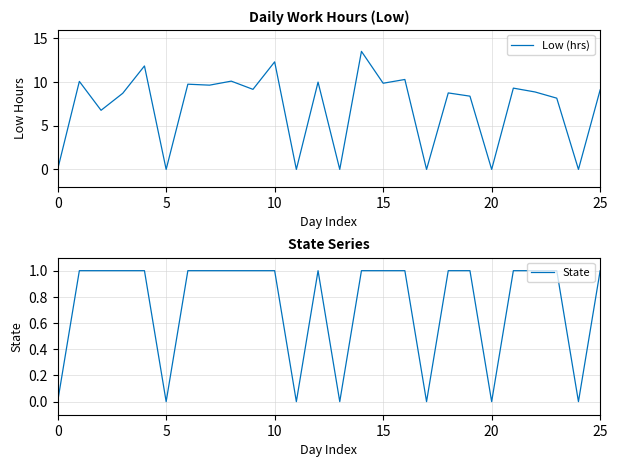

What is the highest value of the Low (hrs) series?

13.5